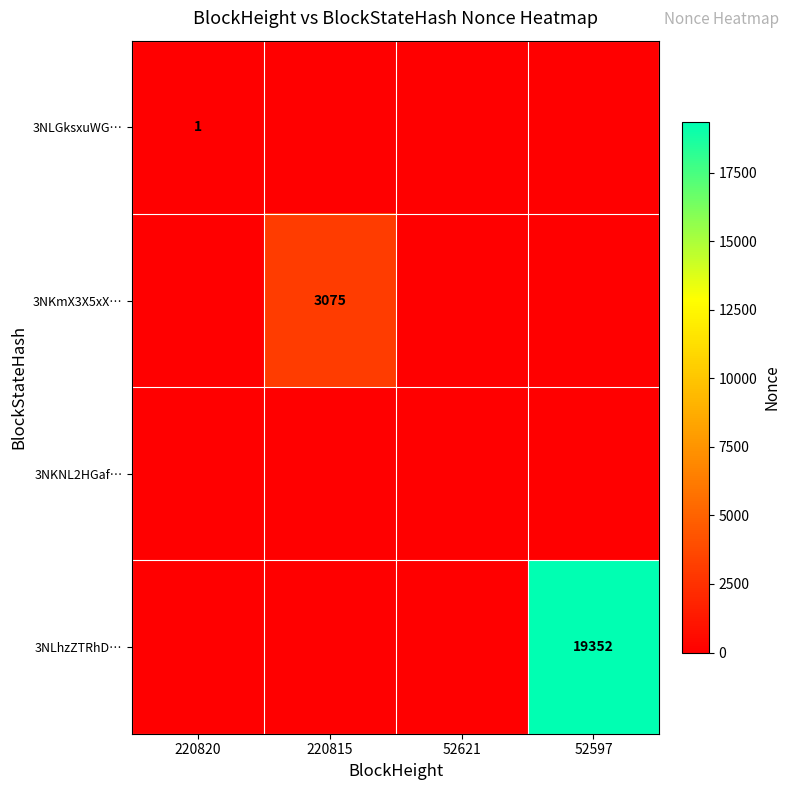

Is it true that 3NLGksxuWG… equals 2 at 220820?

False